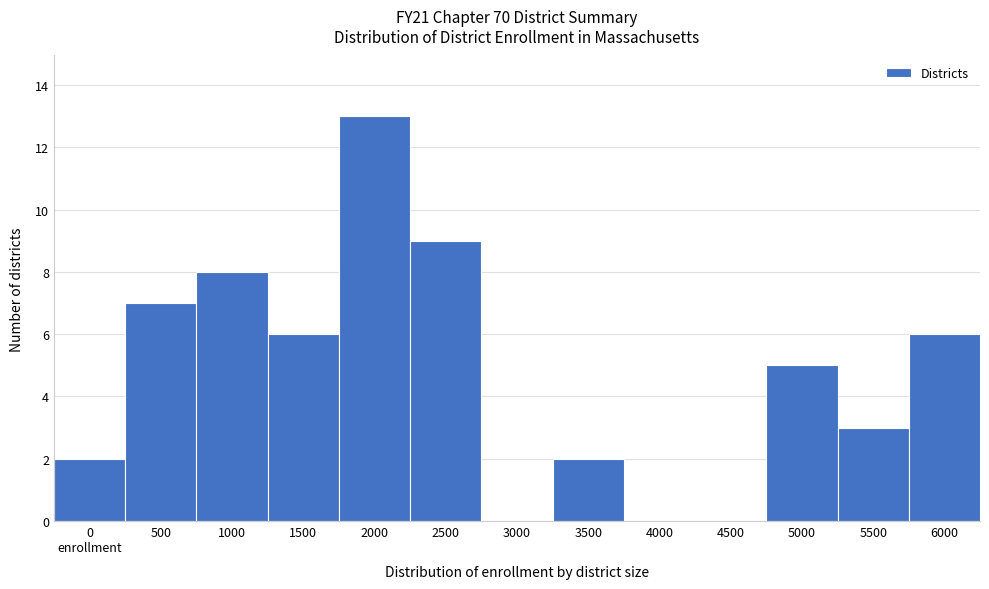

Is it true that the value at 4500 is 0?

True